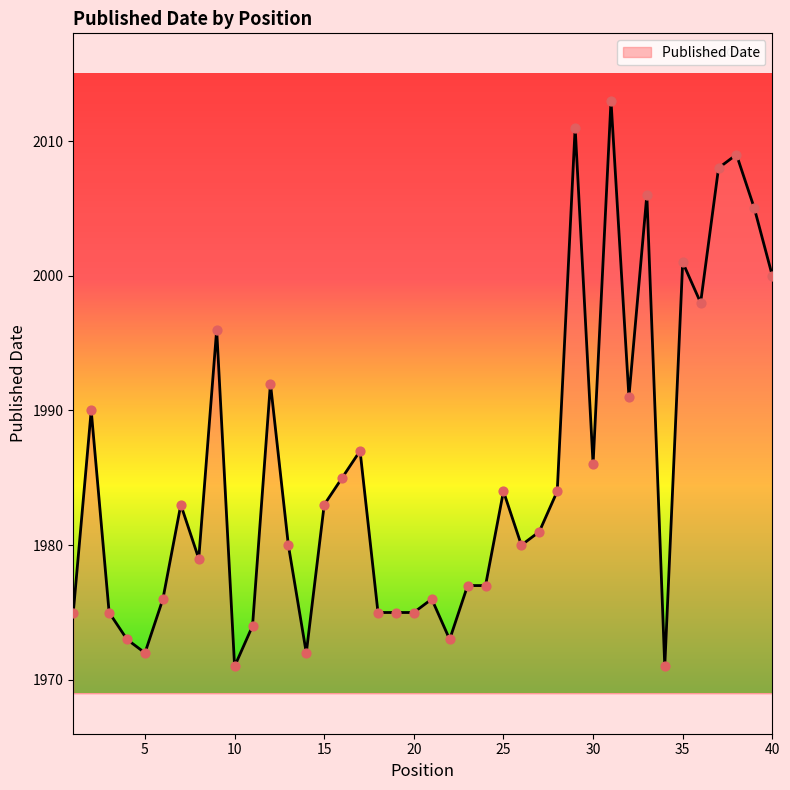

What is the difference between the maximum and minimum values?

42